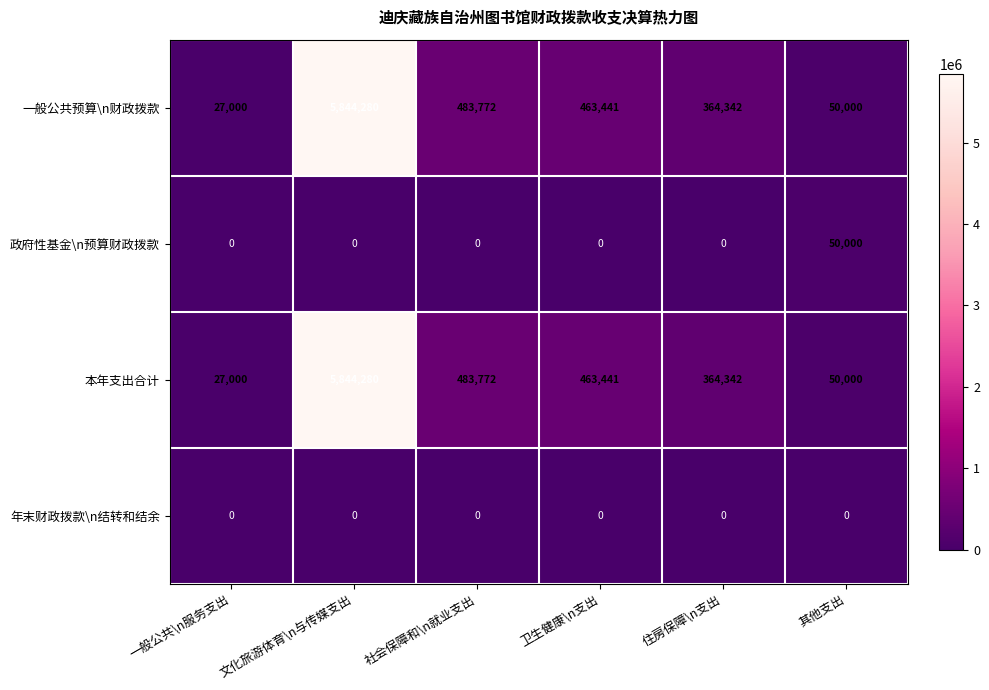

Which series changed the most between 一般公共\n服务支出 and 其他支出?

政府性基金\n预算财政拨款